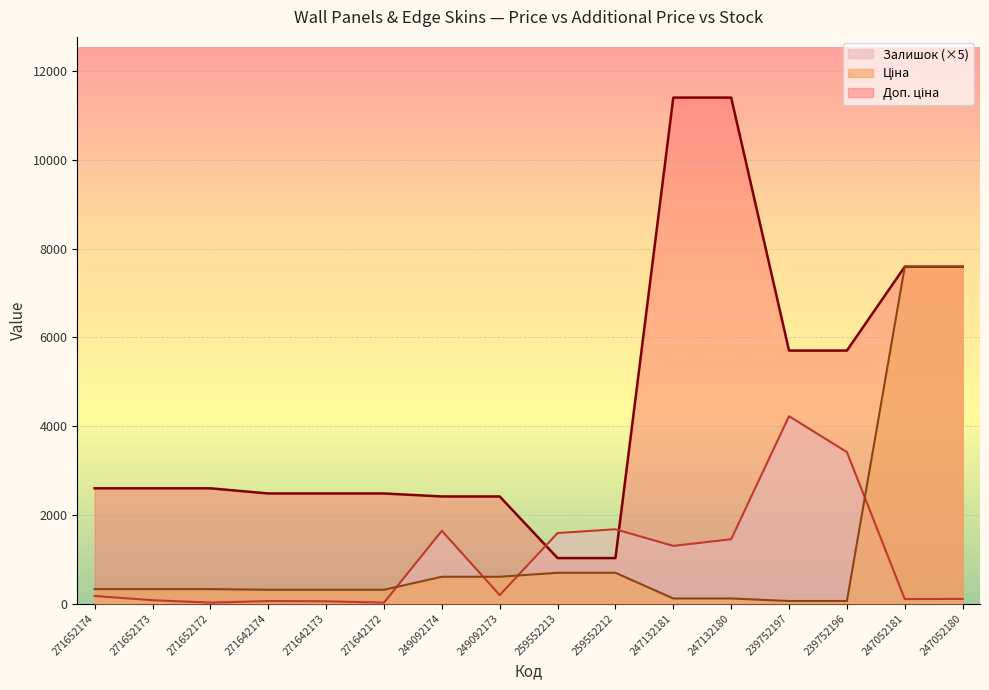

Which category has the highest value in the Ціна series?

247052181